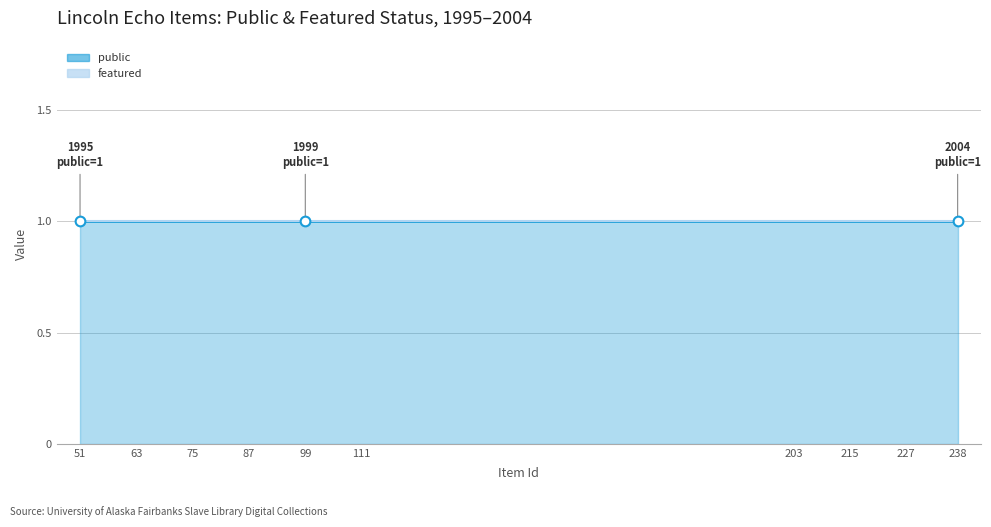

Between 1998 and 1995, which is larger?

1998